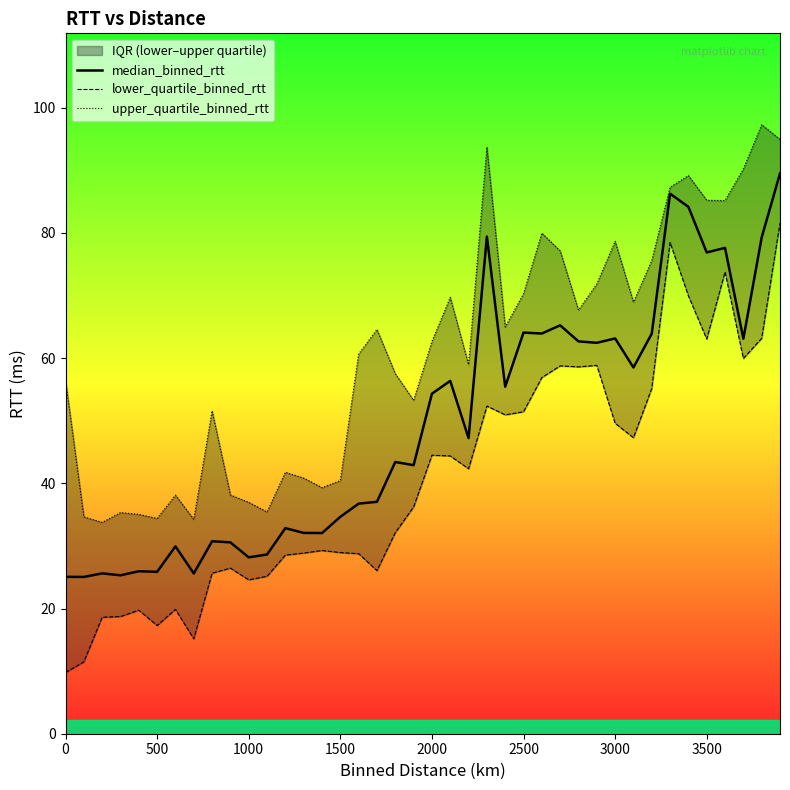

How many interior local valleys does the lower_quartile_binned_rtt series have?

10